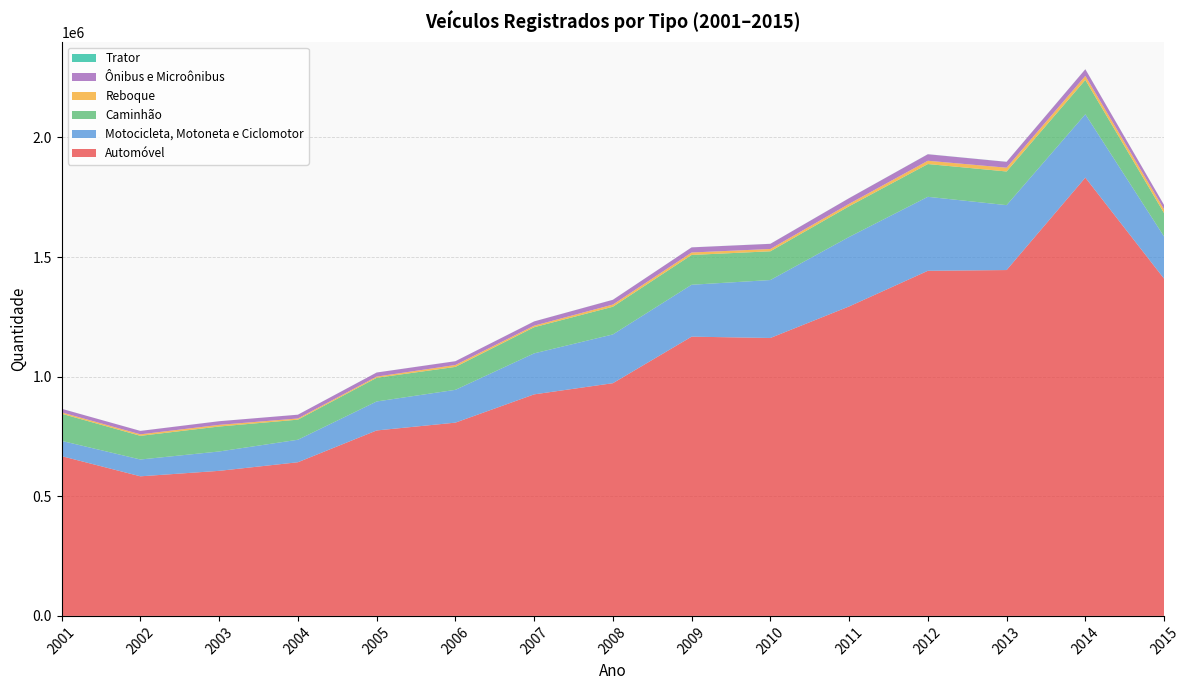

Reading left to right, transcribe all the data shown in this chart.

Automóvel: 2001=667808	2002=583545	2003=606421	2004=642361	2005=775269	2006=807926	2007=926100	2008=972835	2009=1167368	2010=1161857	2011=1293660	2012=1442700	2013=1445801	2014=1832261	2015=1409676
Motocicleta, Motoneta e Ciclomotor: 2001=63870	2002=70278	2003=80928	2004=94061	2005=121123	2006=137127	2007=171411	2008=203817	2009=216945	2010=242216	2011=290508	2012=309283	2013=271332	2014=264758	2015=176182
Caminhão: 2001=113513	2002=98988	2003=104407	2004=83988	2005=98971	2006=95867	2007=109293	2008=115752	2009=124586	2010=120180	2011=128262	2012=137010	2013=140773	2014=143672	2015=97856
Reboque: 2001=5627	2002=6296	2003=6859	2004=4924	2005=5009	2006=7921	2007=6466	2008=9135	2009=10281	2010=9619	2011=10268	2012=13697	2013=15754	2014=16709	2015=15823
Ônibus e Microônibus: 2001=14975	2002=14213	2003=15203	2004=15731	2005=17027	2006=15848	2007=17749	2008=19848	2009=21388	2010=21494	2011=23514	2012=27201	2013=24500	2014=27748	2015=17932
Trator: 2001=116	2002=92	2003=113	2004=135	2005=129	2006=125	2007=155	2008=216	2009=178	2010=244	2011=247	2012=308	2013=337	2014=322	2015=198